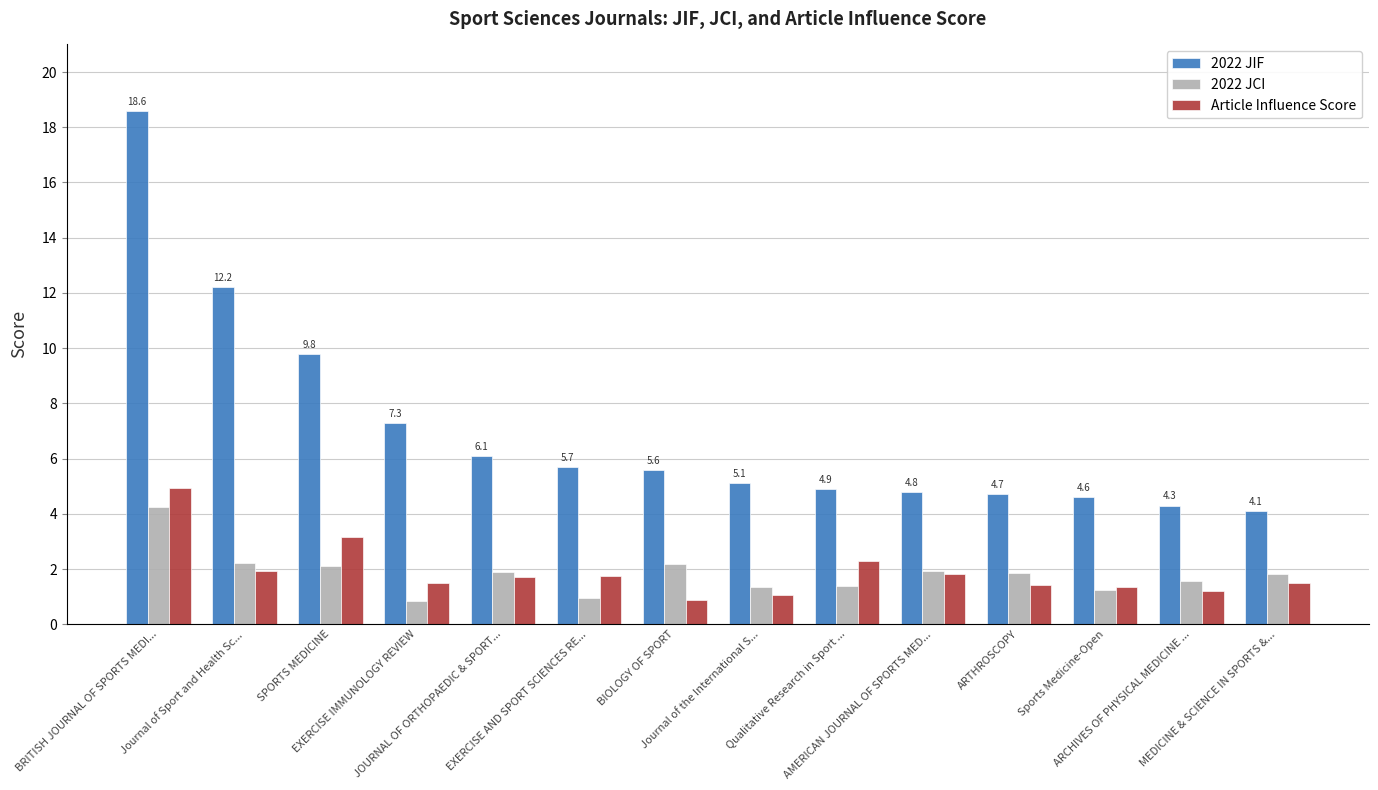

Count the number of data series in this chart.

3